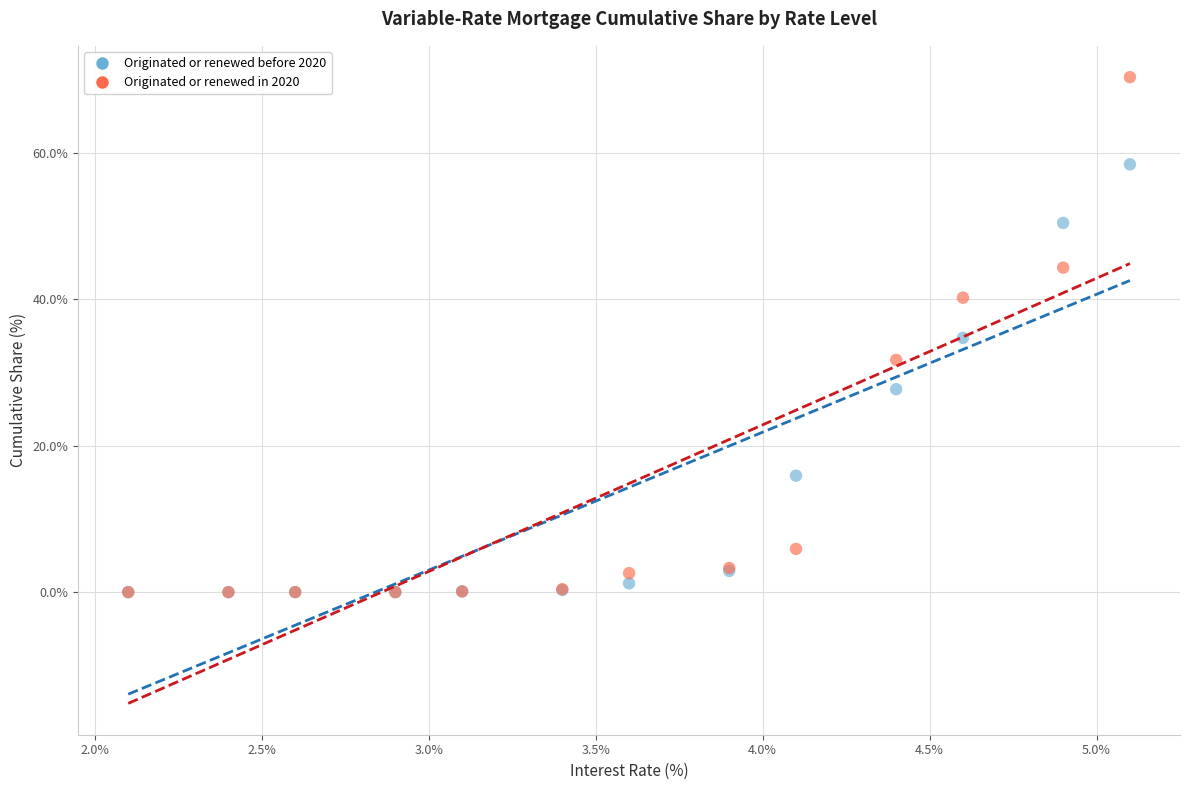

In the Originated or renewed before 2020 series, what Y value is closest to 29?

27.7